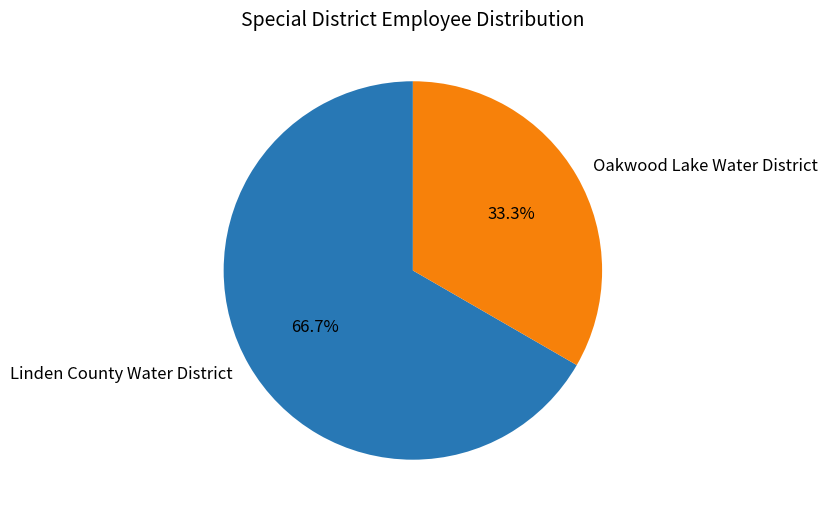

To the nearest percent, what portion does Linden County Water District represent?

67%